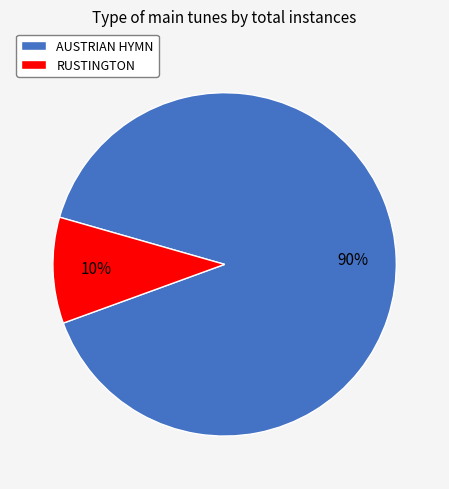

To the nearest percent, what percentage of the pie is AUSTRIAN HYMN?

90%